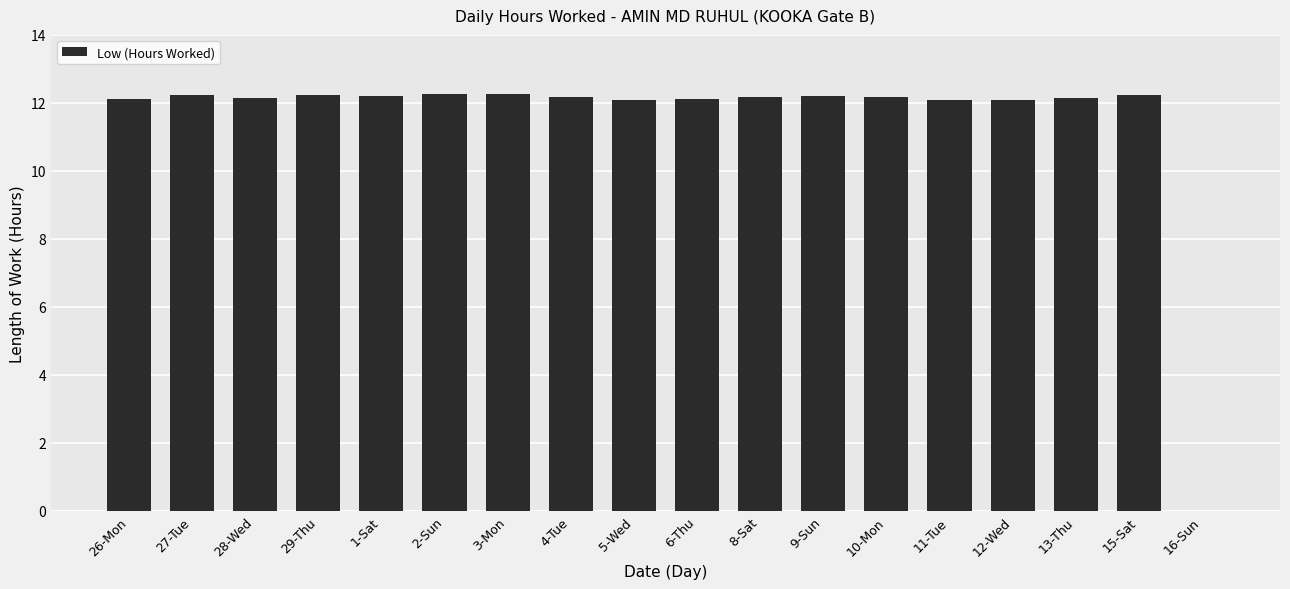

What is the average value?

11.5